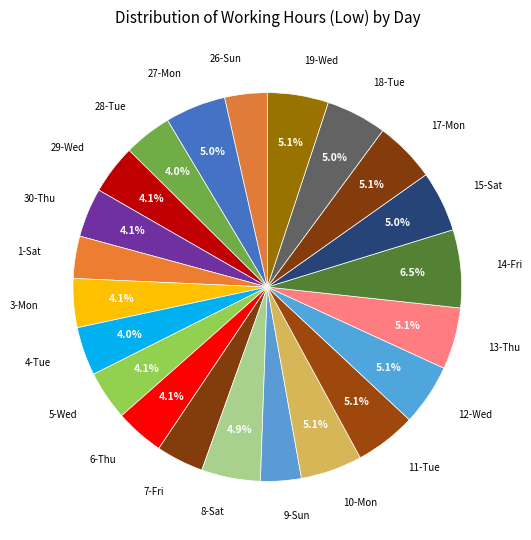

To the nearest percent, what is the difference between the largest and smallest slice percentages?

3%